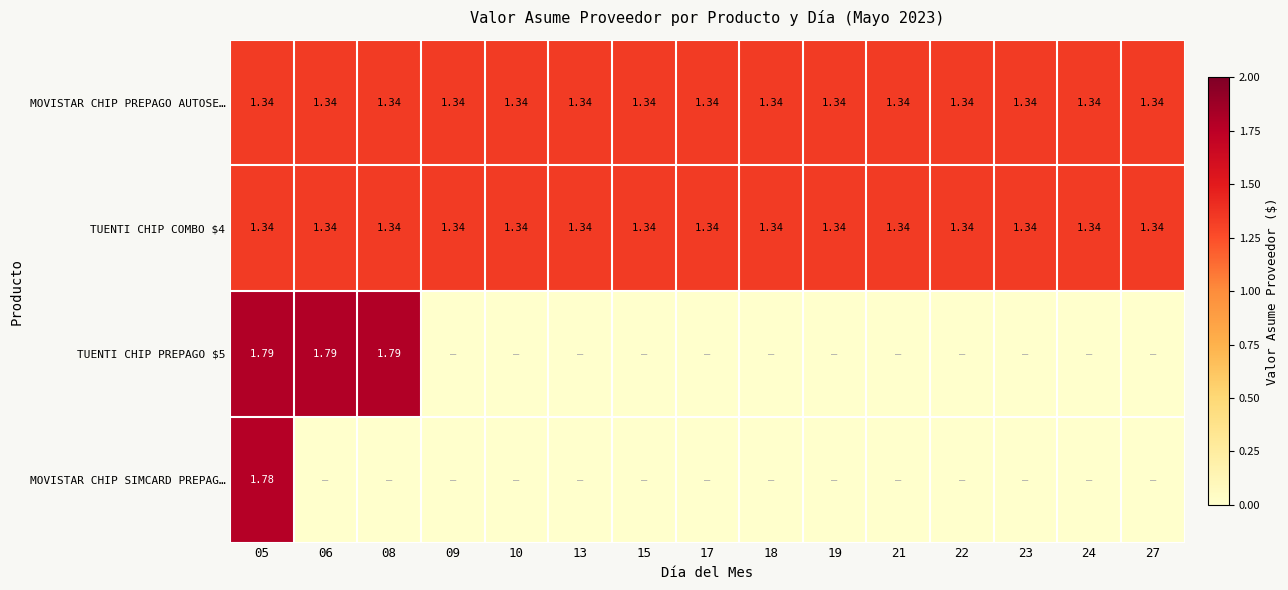

How many data points does each series have?

15